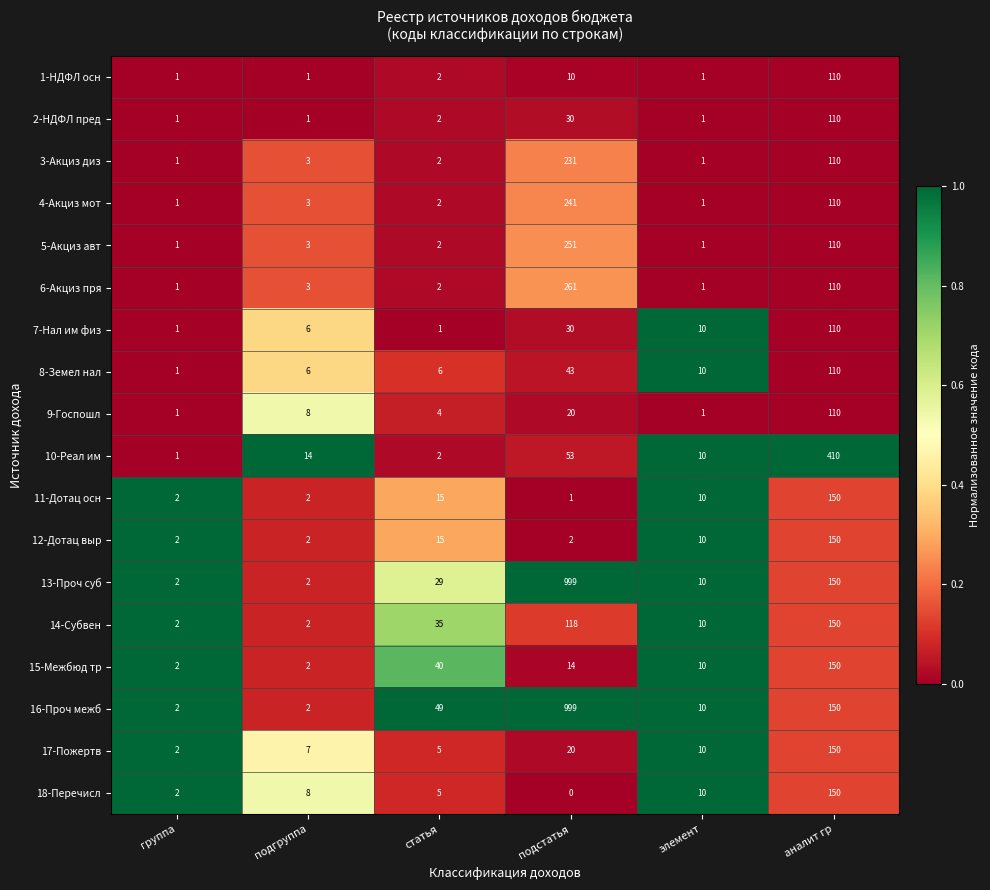

Is it true that 17-Пожертв equals 20 at подстатья?

True